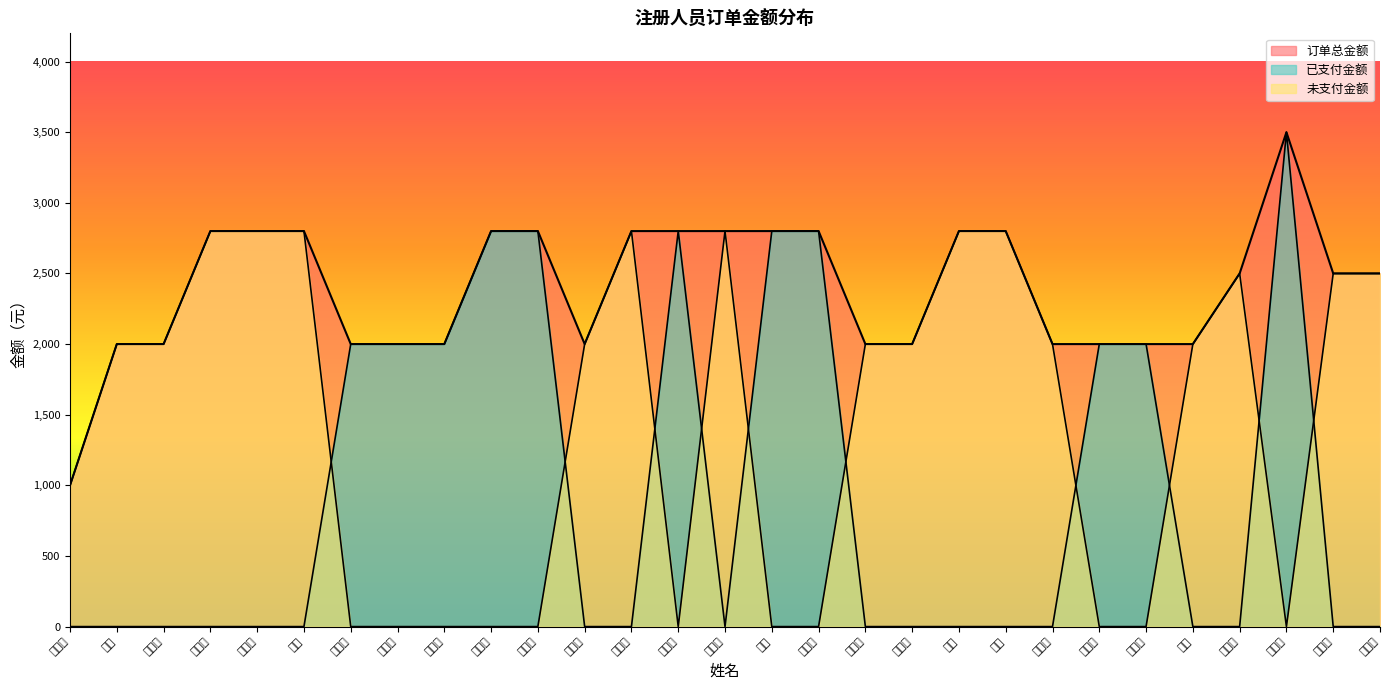

What is the maximum value for 已支付金额?

3500